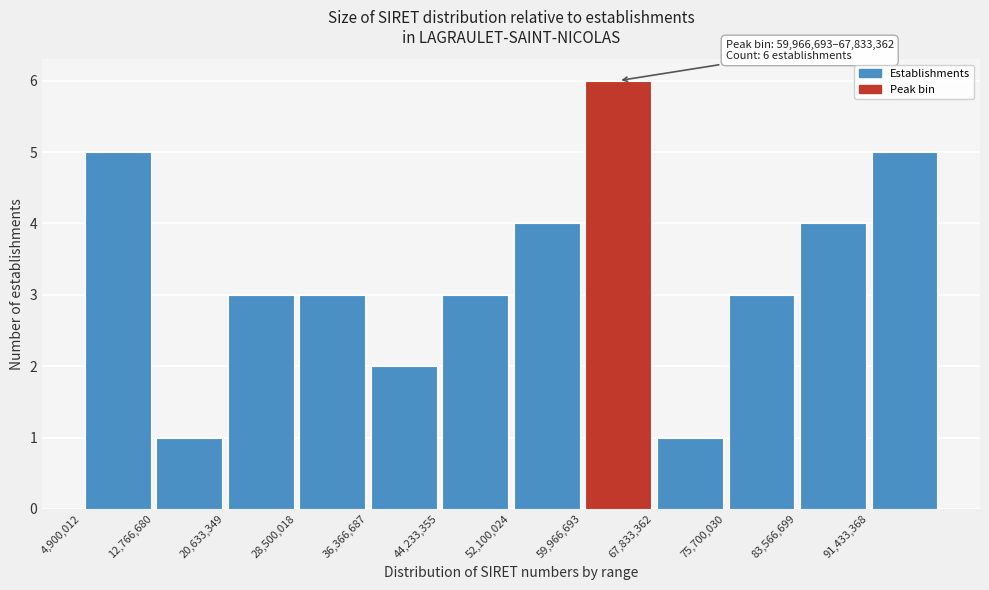

Which range on the x-axis has the tallest bar?

60000000 to 68000000